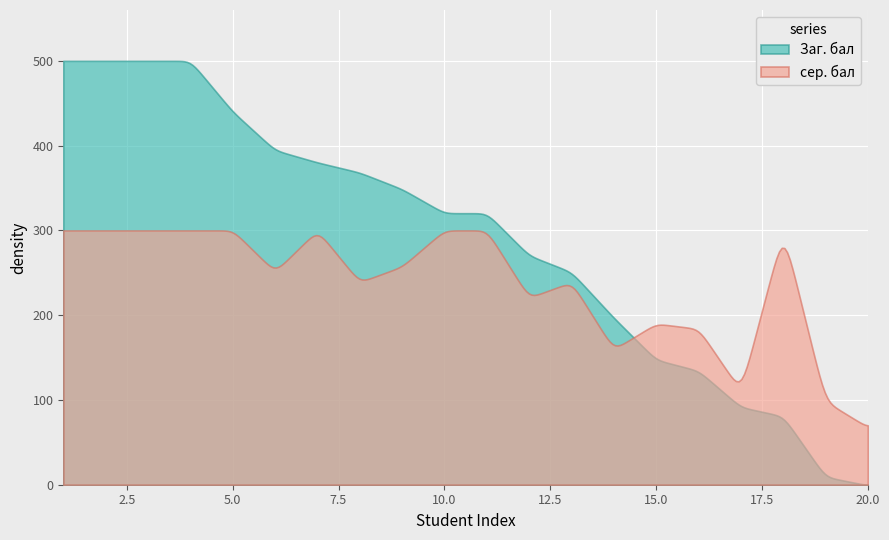

Rank the series by their maximum value, from lowest to highest.

сер. бал, Заг. бал